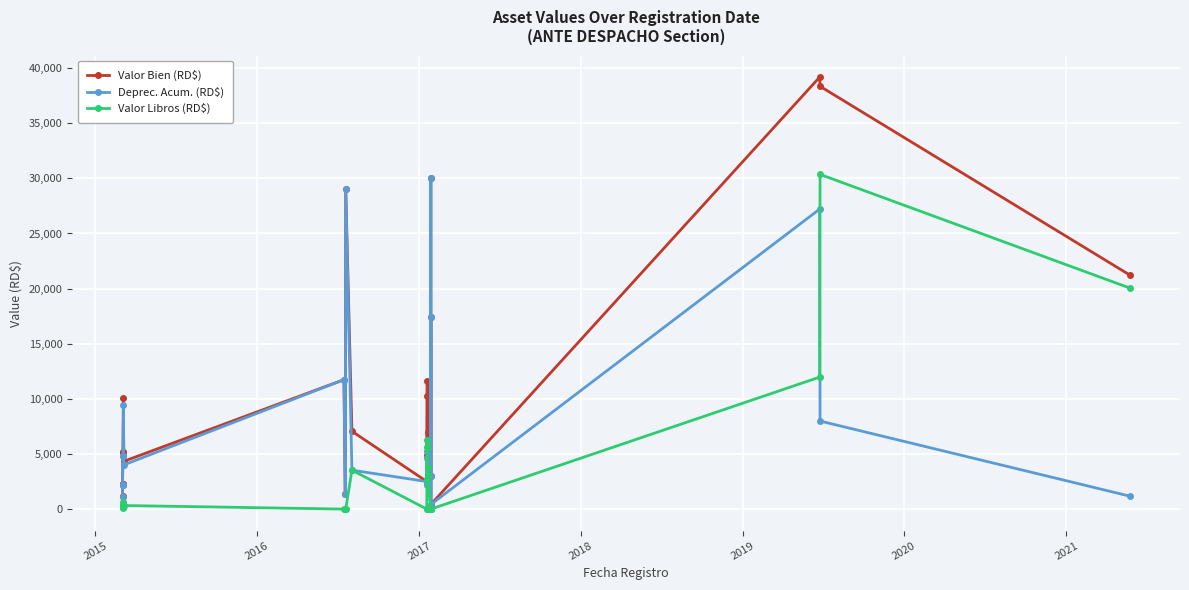

True or false: Valor Libros (RD$) has more than 2 points higher than both neighbors.

True